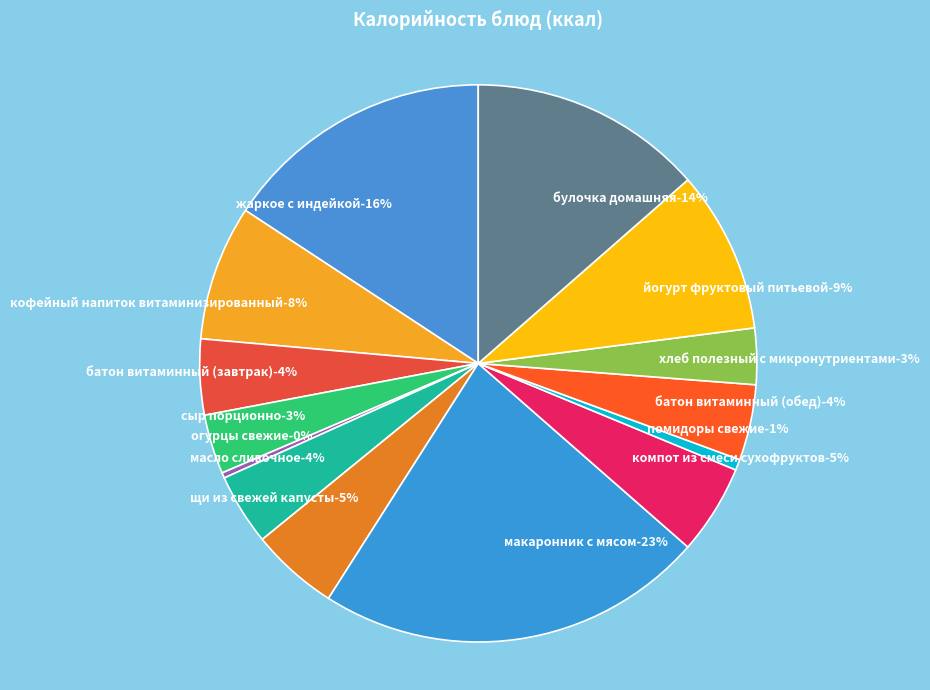

Which category has the biggest portion of the pie?

макаронник с мясом